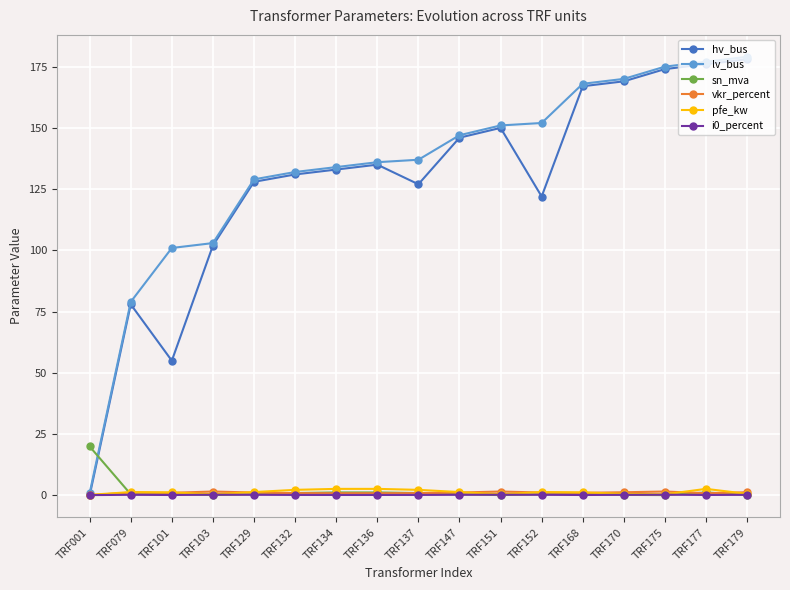

True or false: sn_mva and hv_bus cross at least once.

True